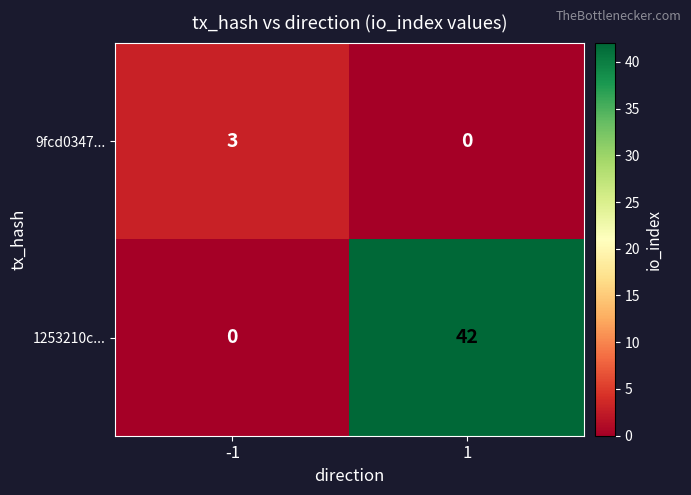

What is the difference between the maximum and minimum values in the 1253210c... series?

42